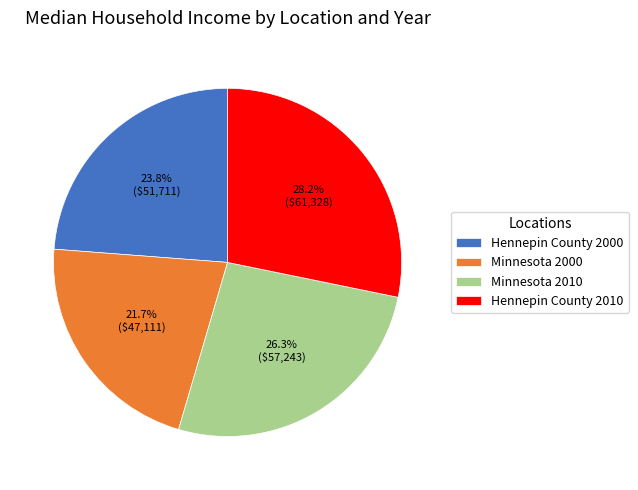

Which category has the biggest portion of the pie?

Hennepin County 2010